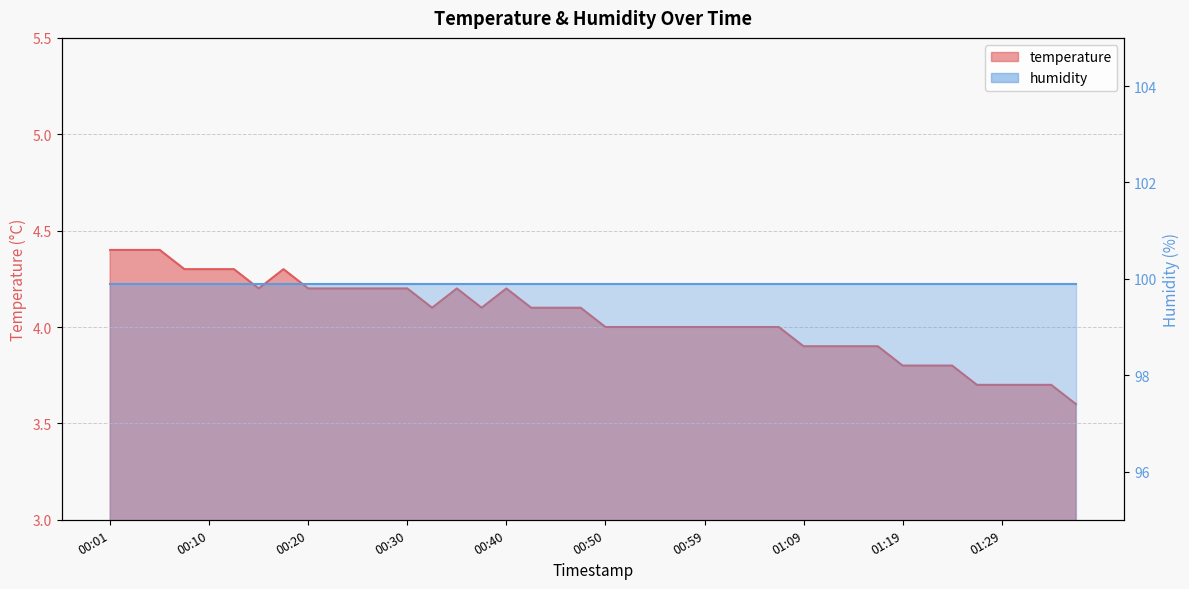

Approximately how many times larger is the value at 01:12 compared to 01:36?

1.1